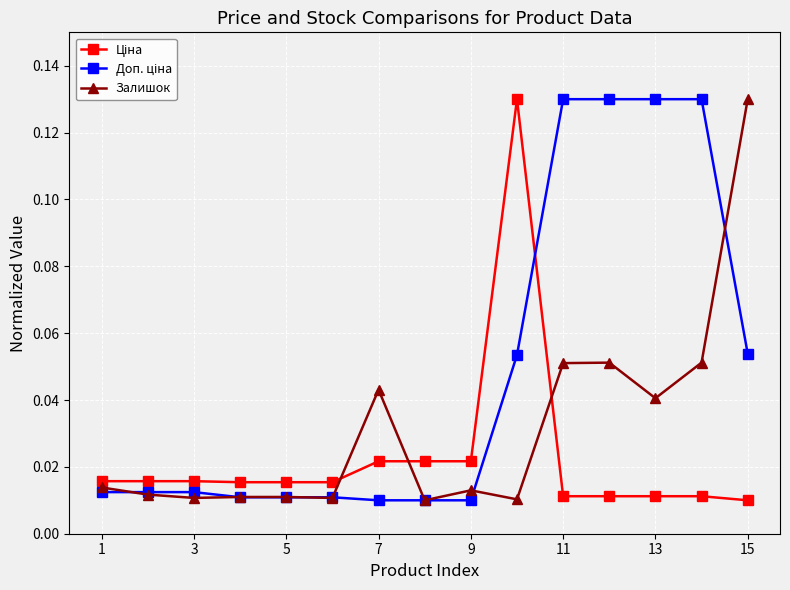

What is the sum of all Залишок values?

0.5